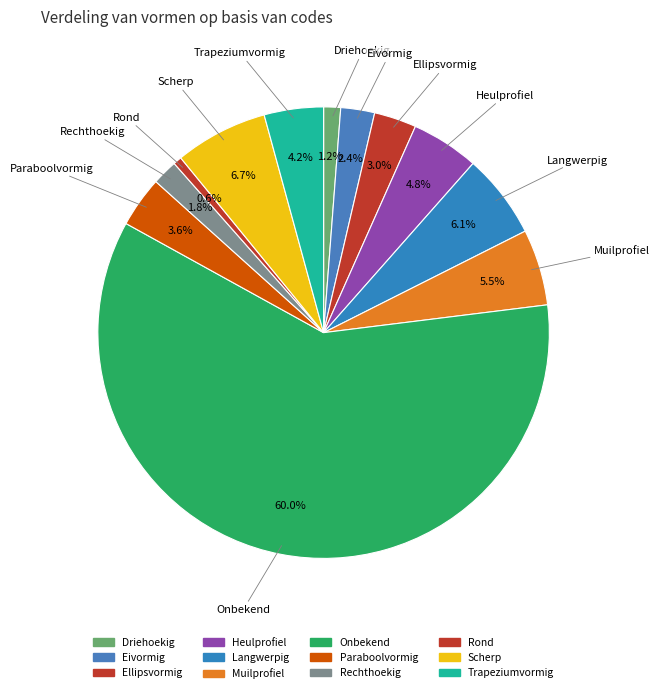

True or false: Onbekend accounts for 60% of the total.

True